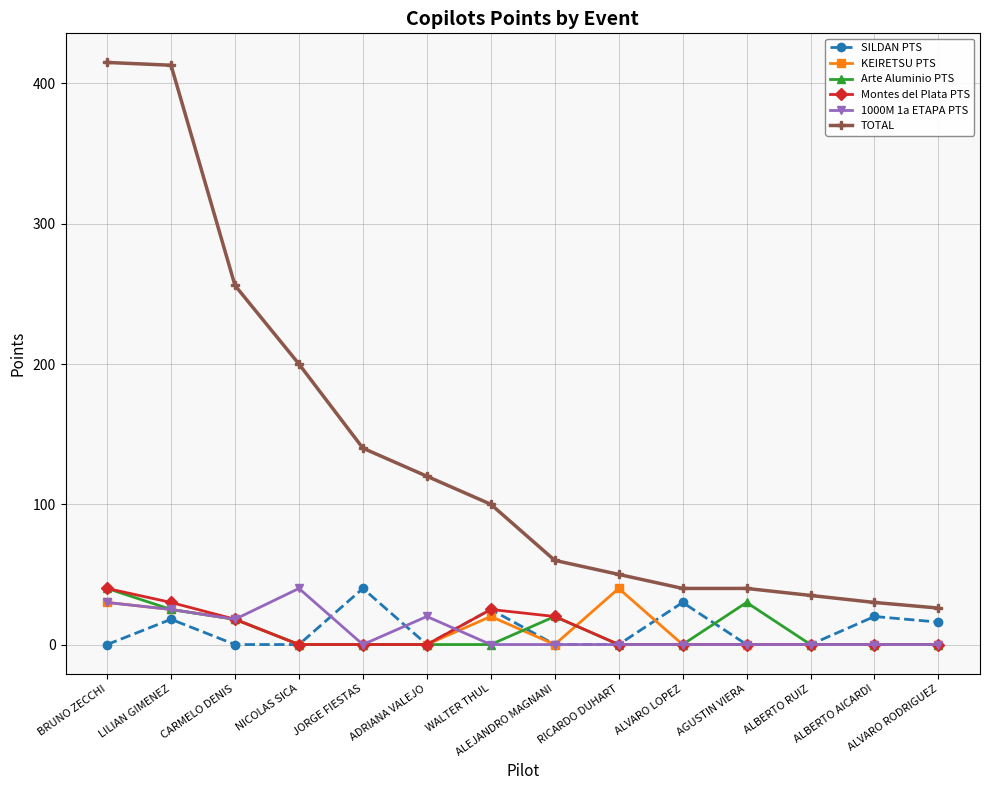

What is the sum of all Montes del Plata PTS values?

133